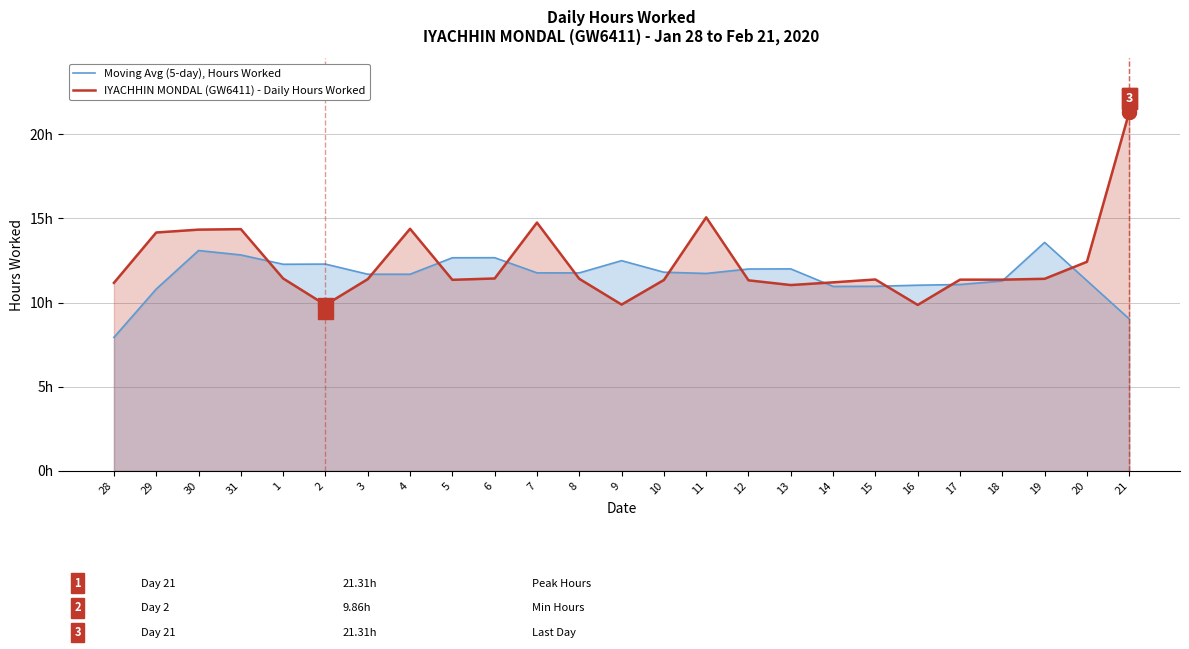

What are all the series names shown in the legend?

Moving Avg (5-day), Hours Worked, IYACHHIN MONDAL (GW6411) - Daily Hours Worked